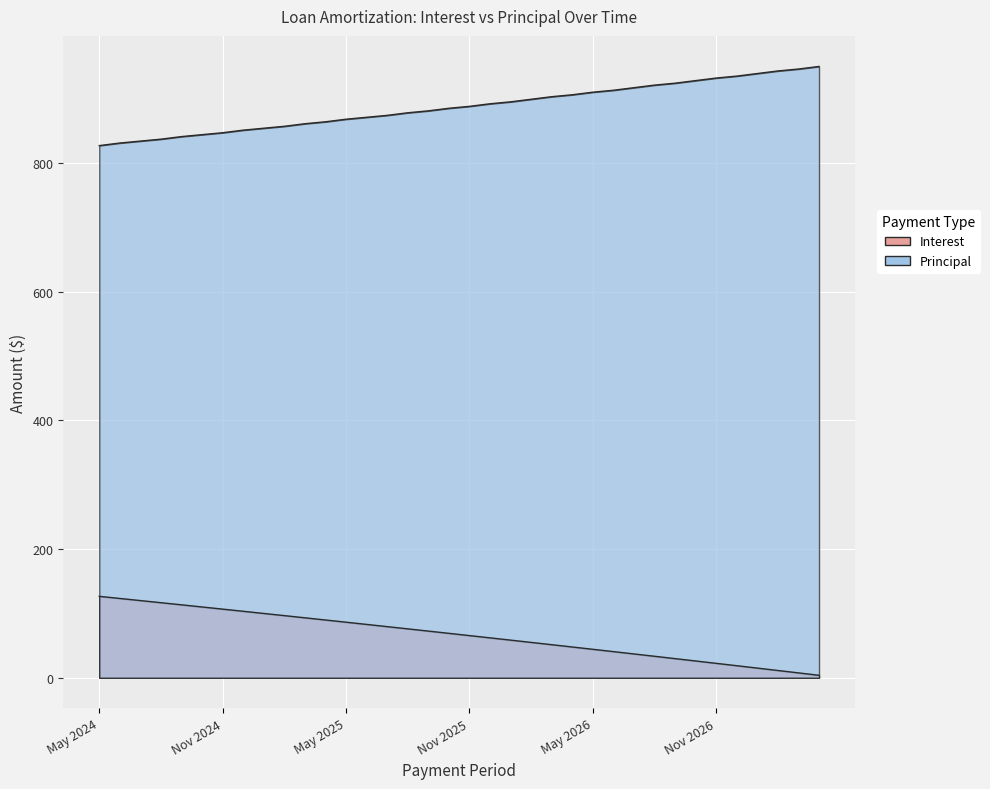

At which category does the chart reach its minimum across all series?

Apr 2027